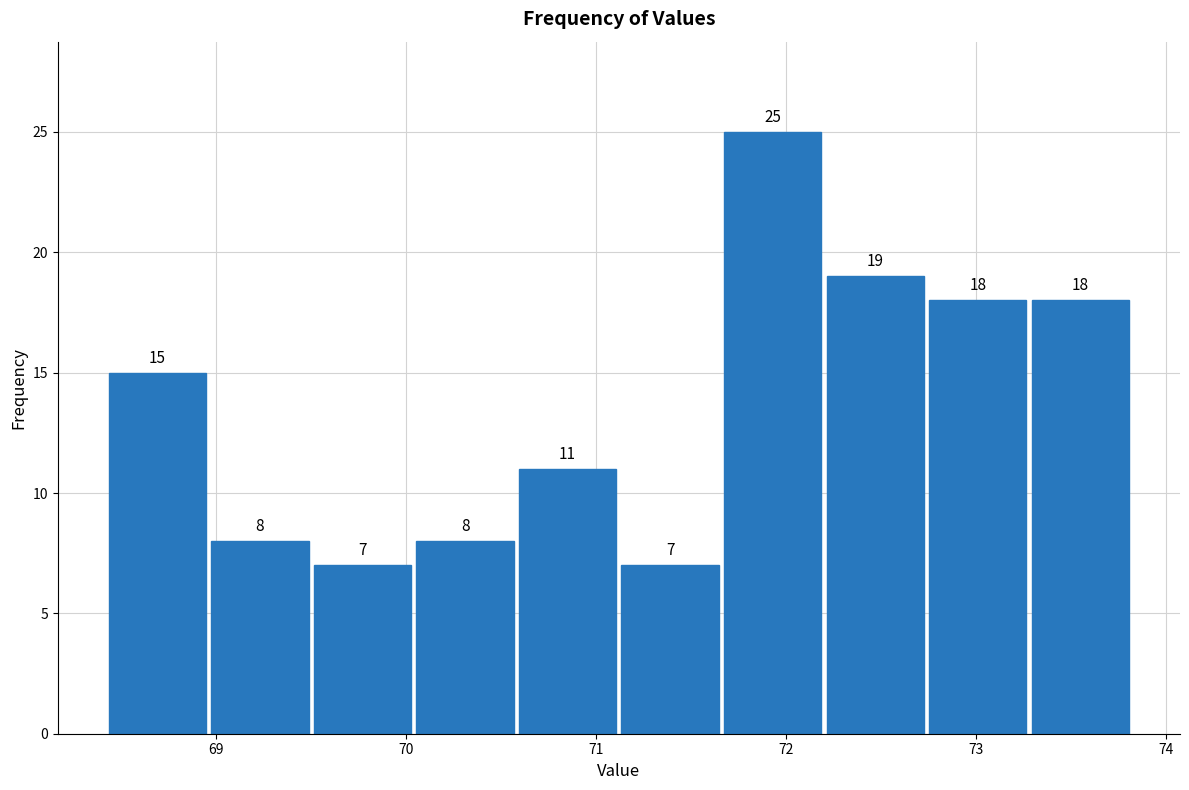

Over which range of the x-axis is the bar tallest?

71.66 to 72.20